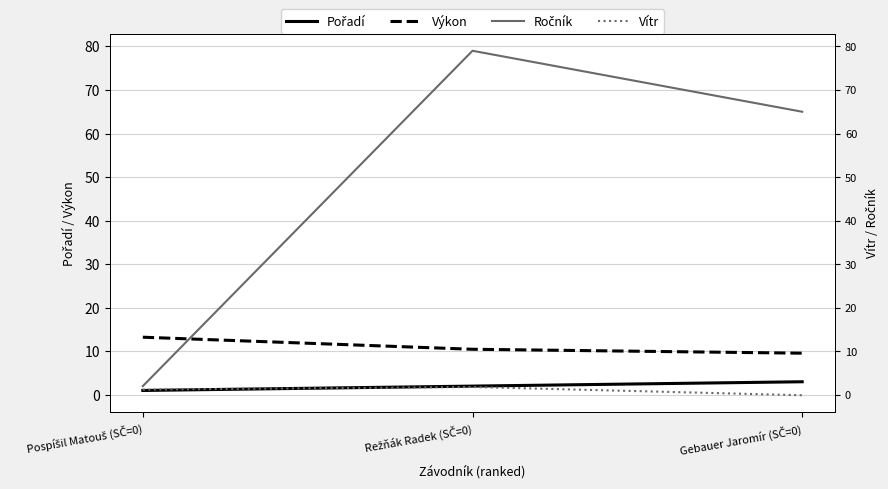

Between Režňák Radek (SČ=0) and Gebauer Jaromír (SČ=0), which series saw the biggest shift?

Ročník